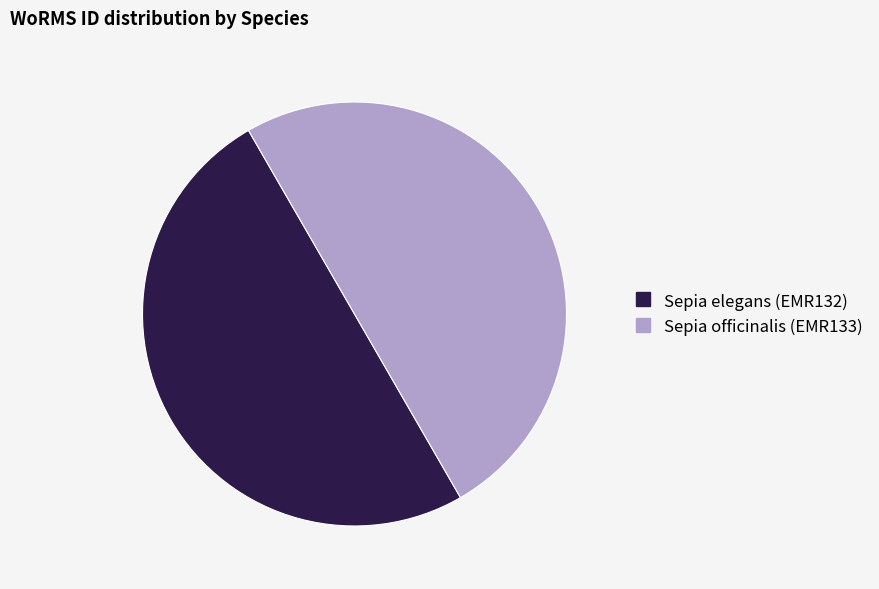

True or false: Sepia officinalis (EMR133) accounts for 36% of the total.

False